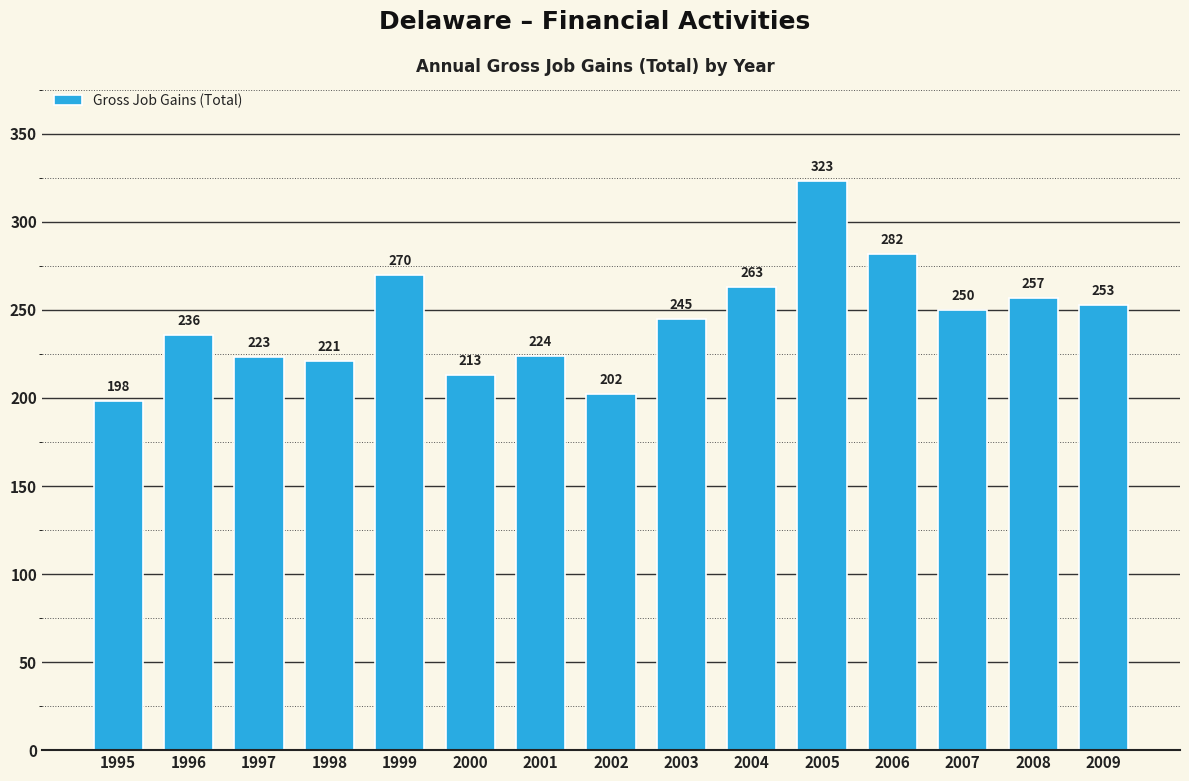

Rank the categories by value from highest to lowest.

2005, 2006, 1999, 2004, 2008, 2009, 2007, 2003, 1996, 2001, 1997, 1998, 2000, 2002, 1995